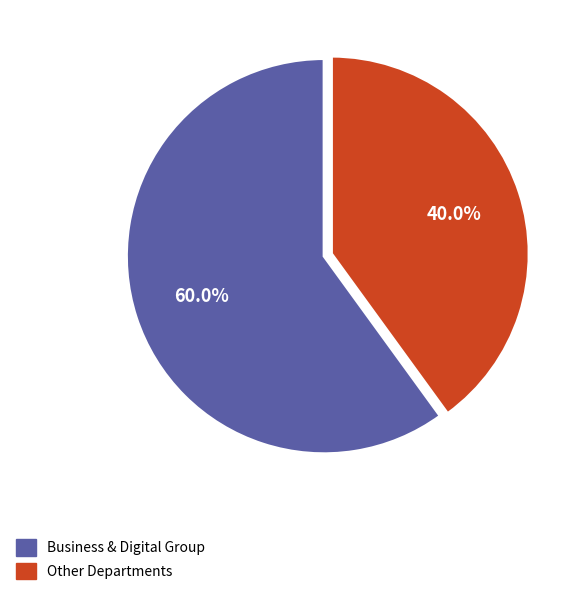

Combined, what portion of the pie is Business & Digital Group and Other Departments?

100.0%